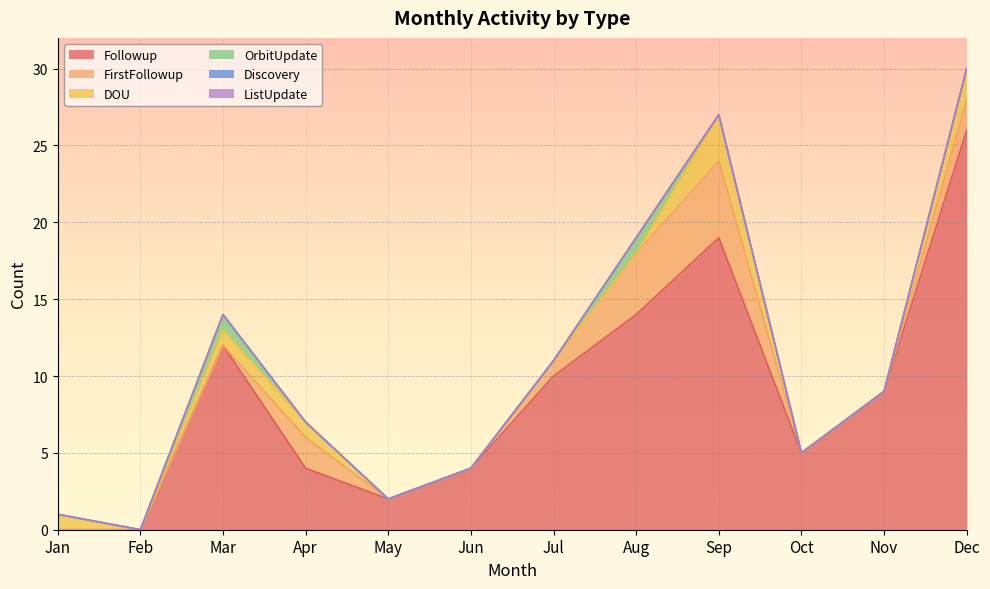

At which label does Discovery reach its peak?

Jan